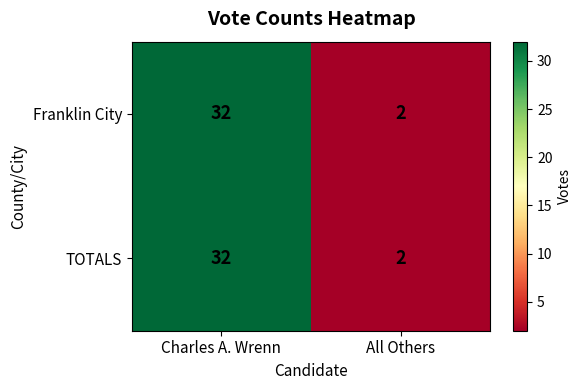

List the labels in order of TOTALS value, smallest first.

All Others, Charles A. Wrenn